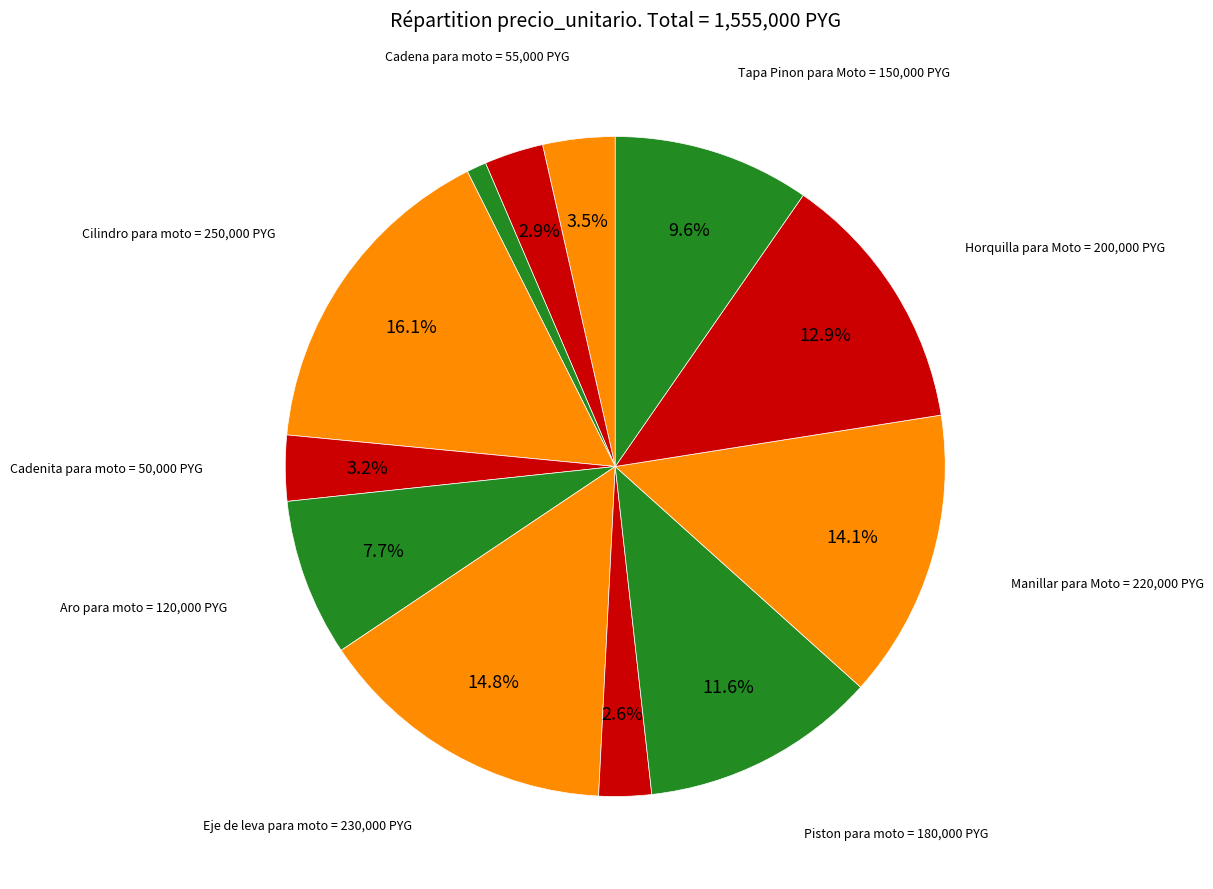

How many slices are in this pie chart?

12